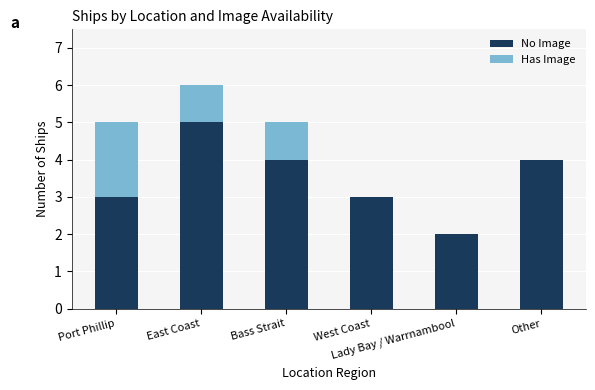

Are the bars grouped side by side (vs. stacked)?

No